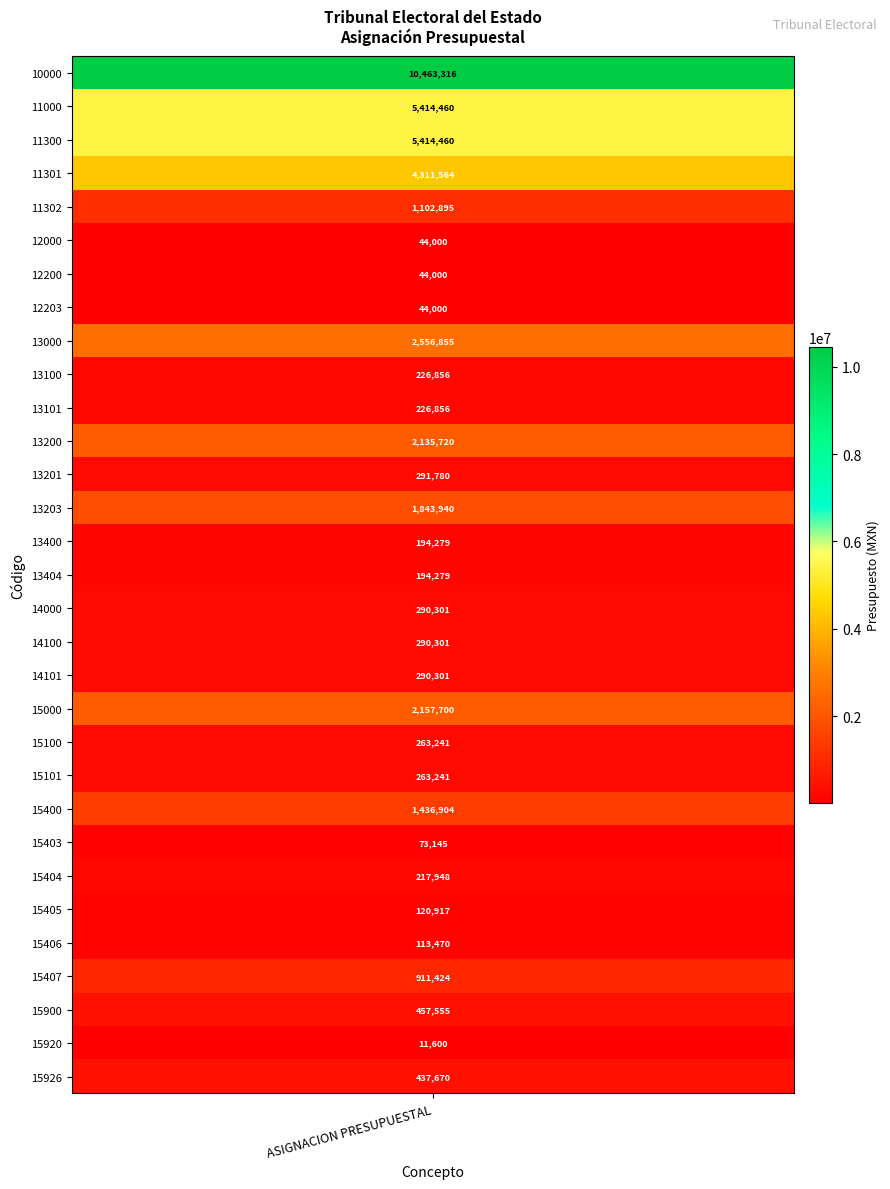

Rank the categories by value from lowest to highest.

15920, 12000, 12200, 12203, 15403, 15406, 15405, 13400, 13404, 15404, 13100, 13101, 15100, 15101, 14000, 14100, 14101, 13201, 15926, 15900, 15407, 11302, 15400, 13203, 13200, 15000, 13000, 11301, 11000, 11300, 10000